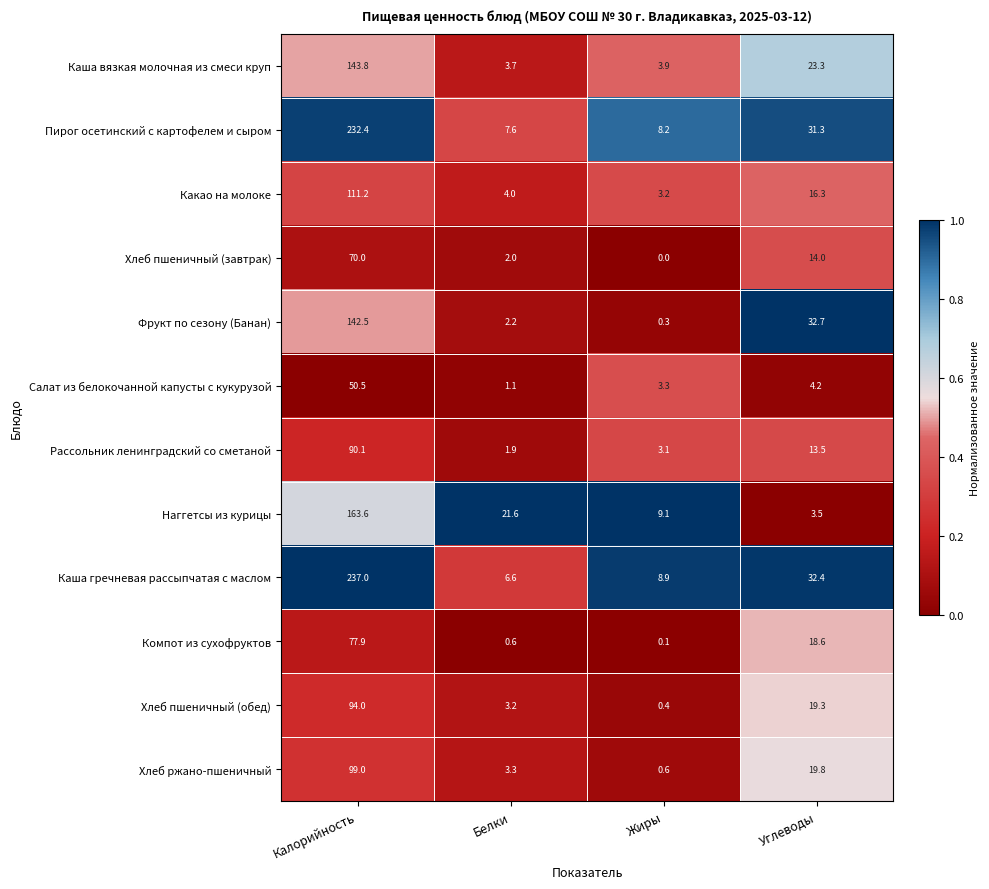

At which label does Рассольник ленинградский со сметаной reach its minimum?

Белки